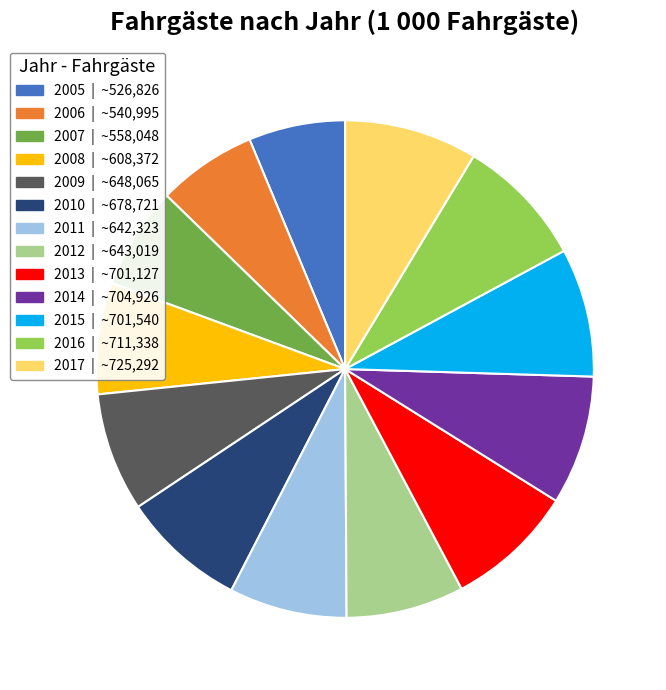

Is it true that 2014 is 8% of the pie?

True